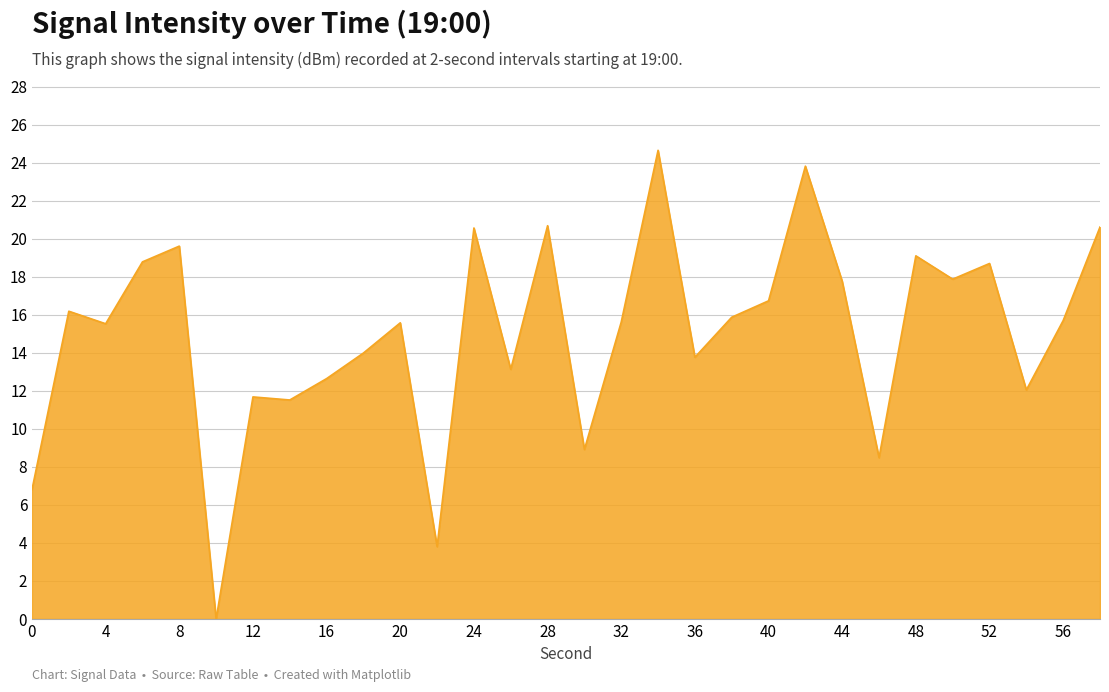

How many categories are shown in the chart?

30